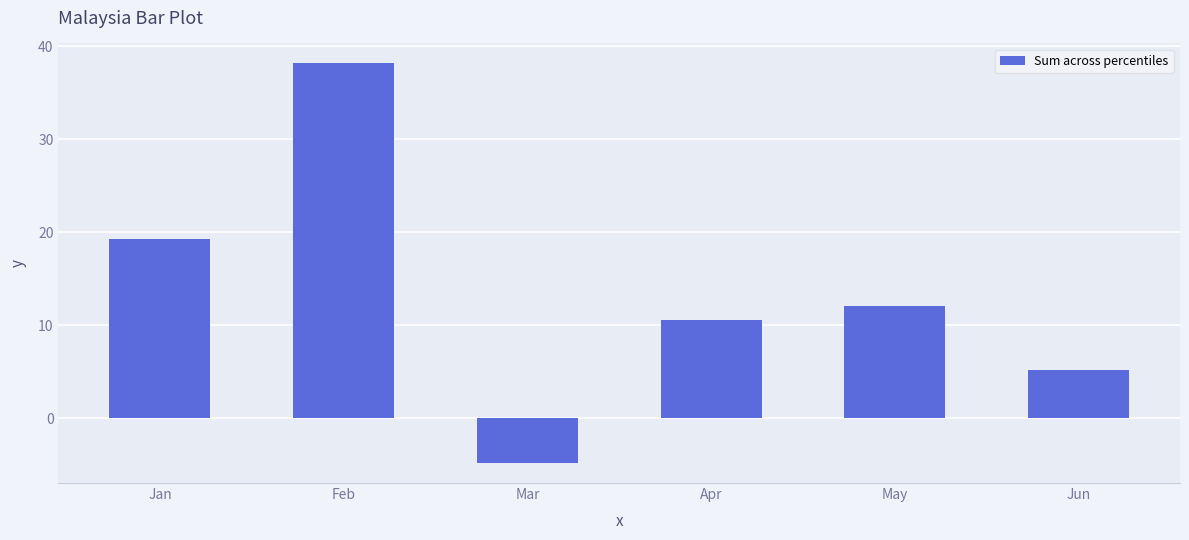

What is the change in value from Feb to May?

-26.1